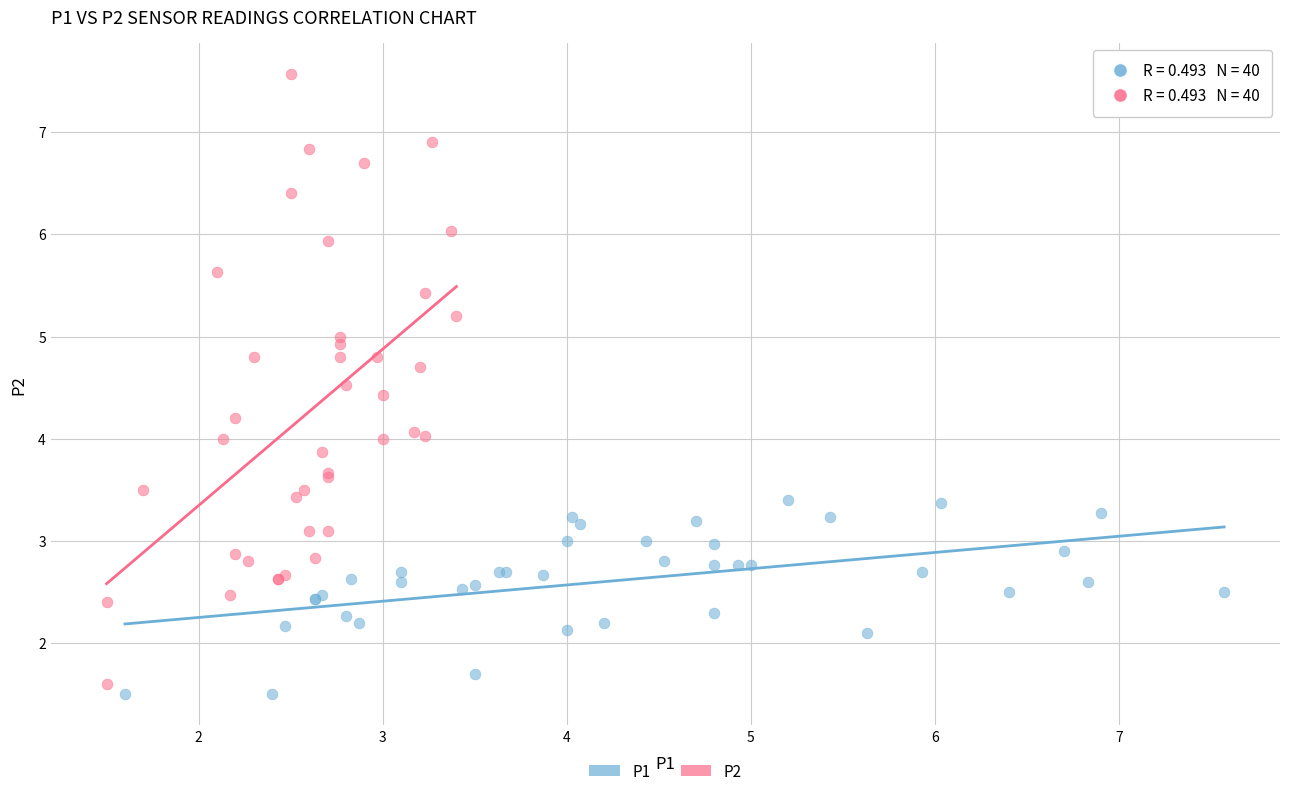

Which series reaches the maximum Y coordinate?

P2